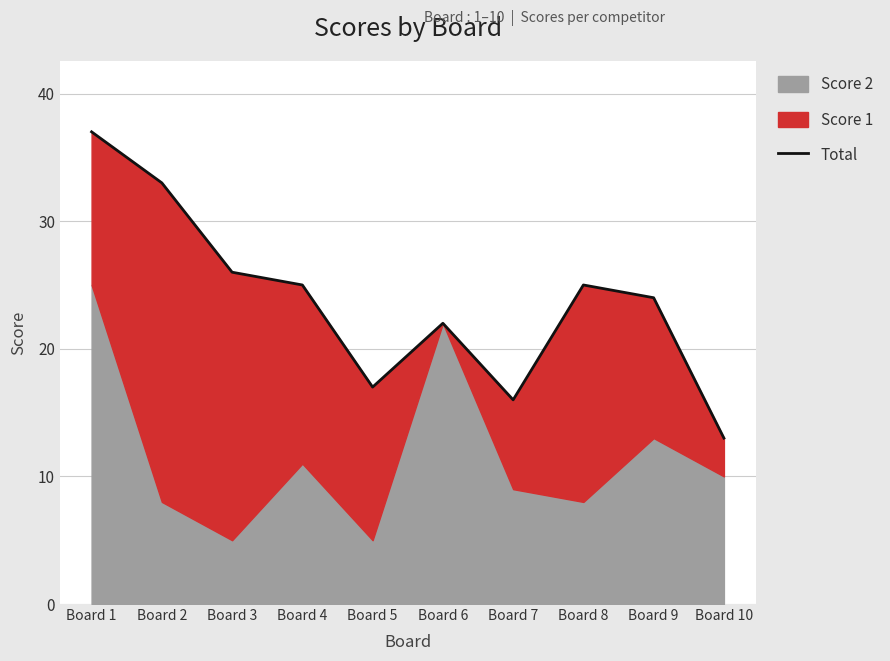

True or false: the data shows 25 at Board 8.

True